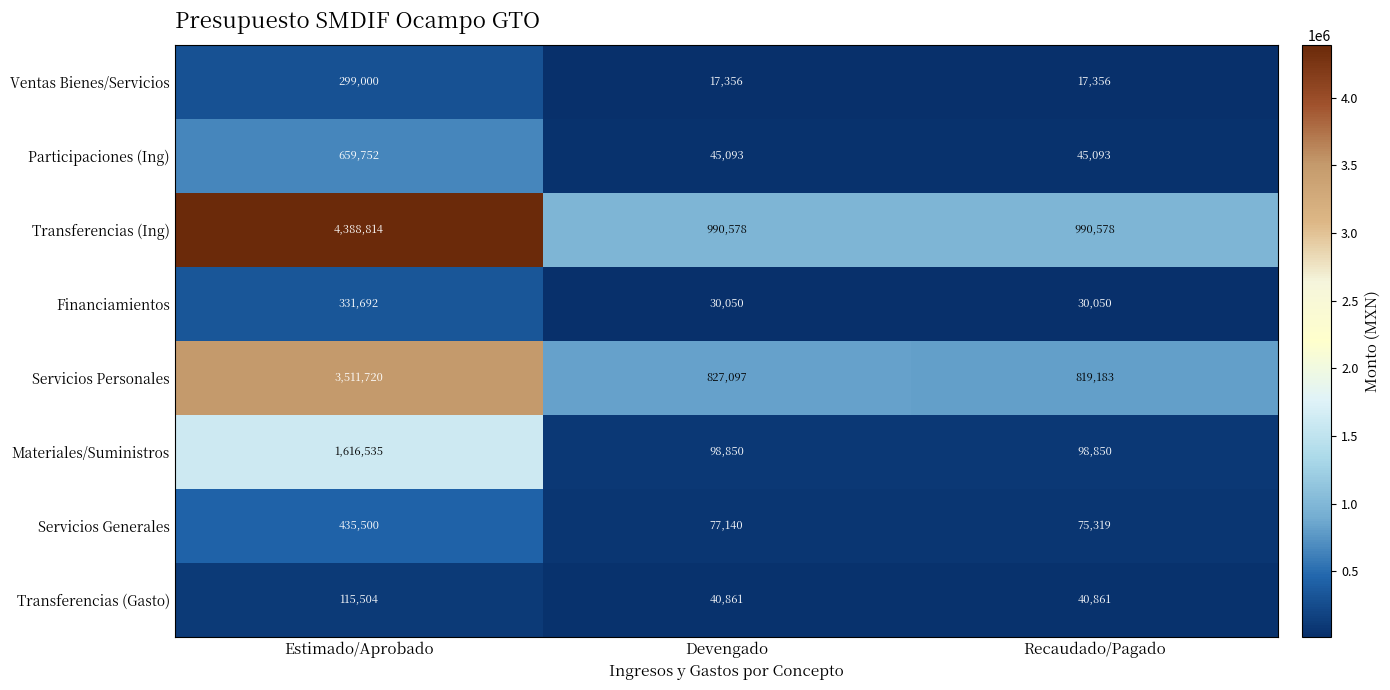

How many data points in Transferencias (Ing) are above 990578?

1